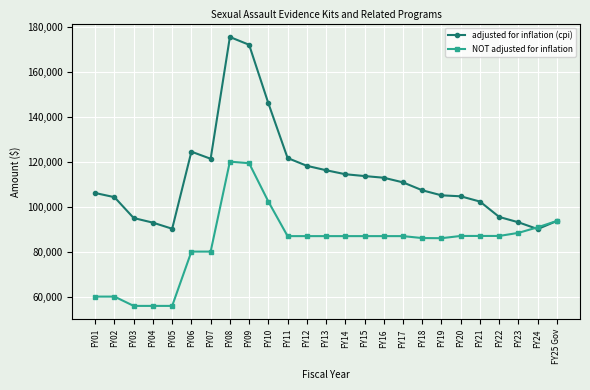

Which series changed the most between FY08 and FY20?

adjusted for inflation (cpi)